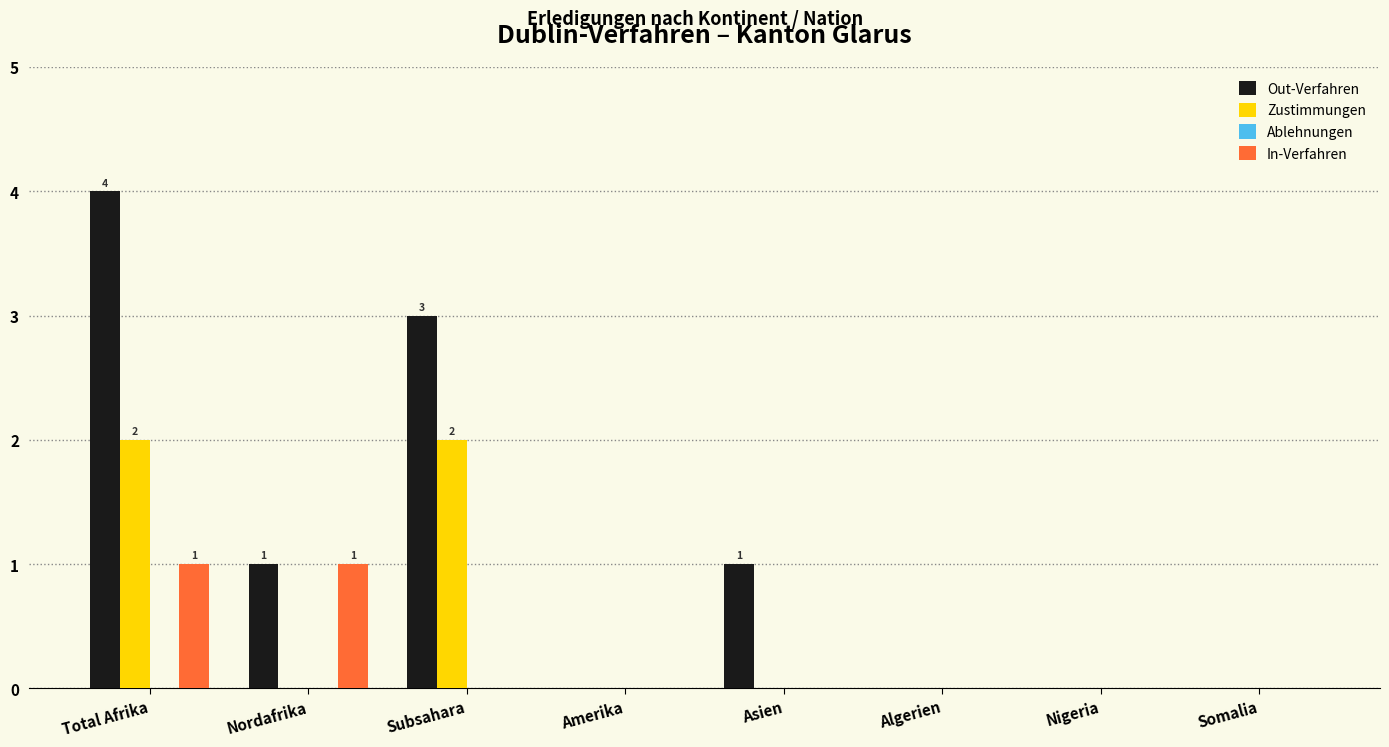

What is the greatest value displayed?

4